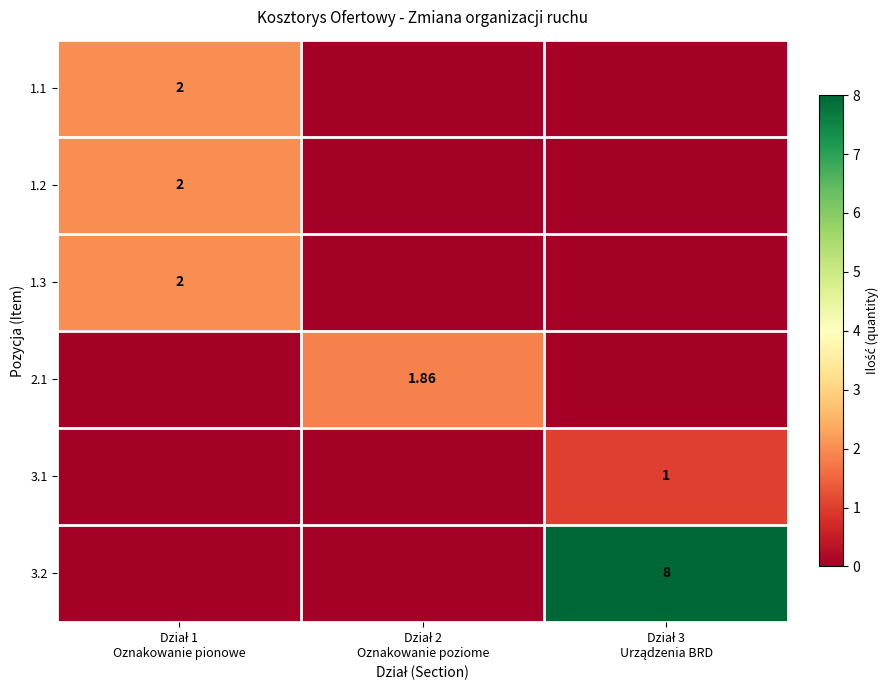

The 1.3 series shows -1.0 at Dział 2 Oznakowanie poziome. True or false?

False